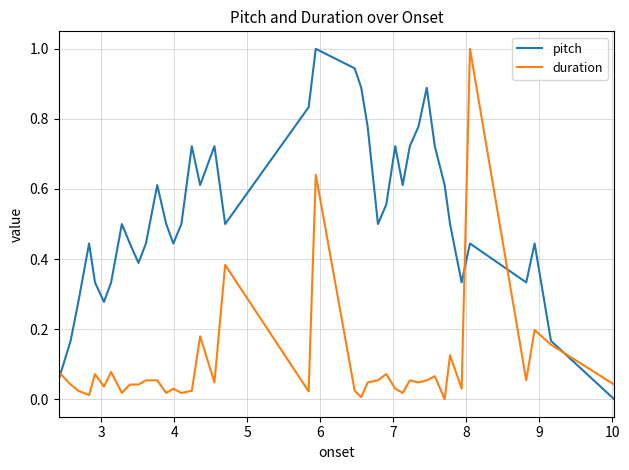

What is the difference between the maximum and minimum values in the pitch series?

1.0